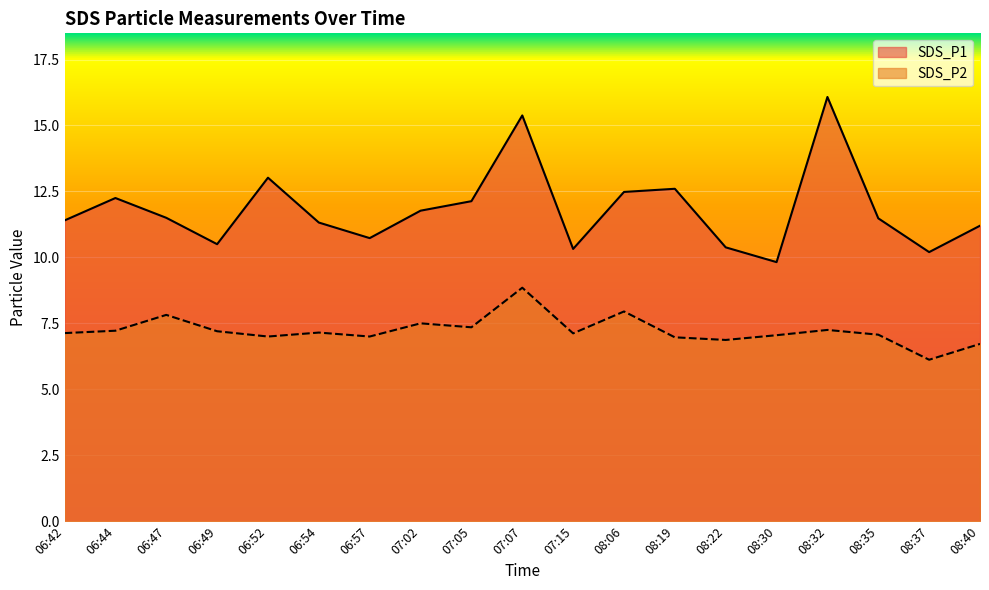

How many data points in SDS_P1 are above 11?

13